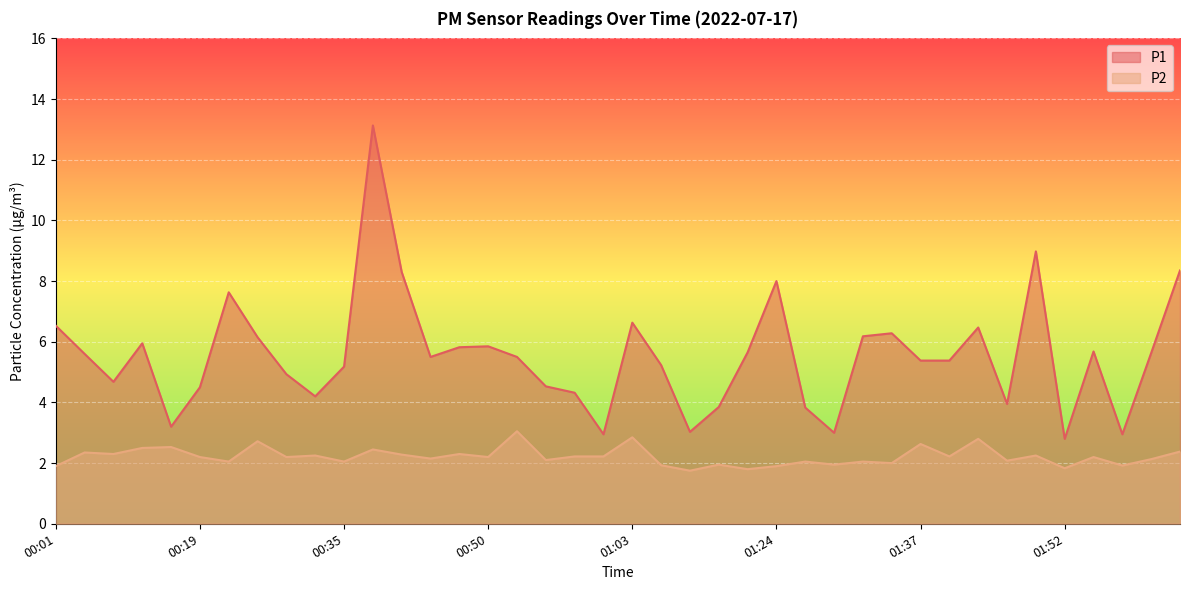

The P2 series shows 2.2 at 00:50. True or false?

True